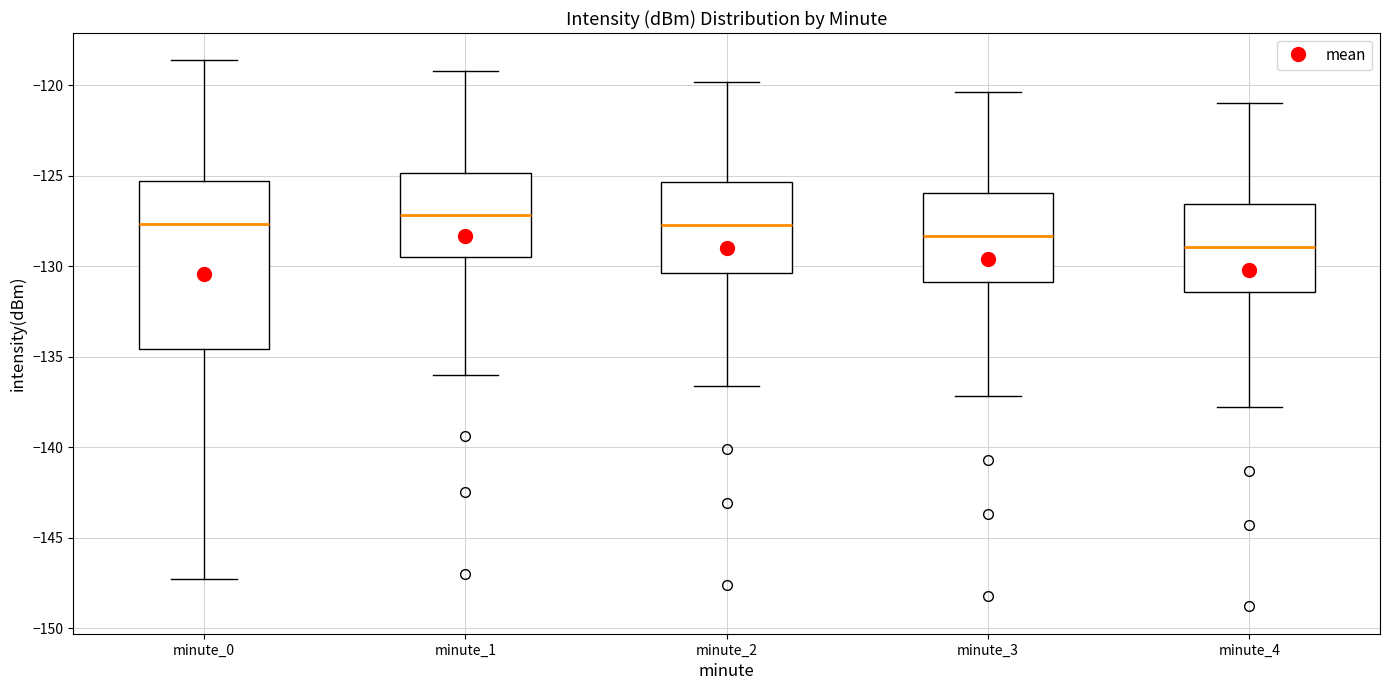

Comparing the boxes themselves (not the whiskers), which one is the tallest?

minute_0